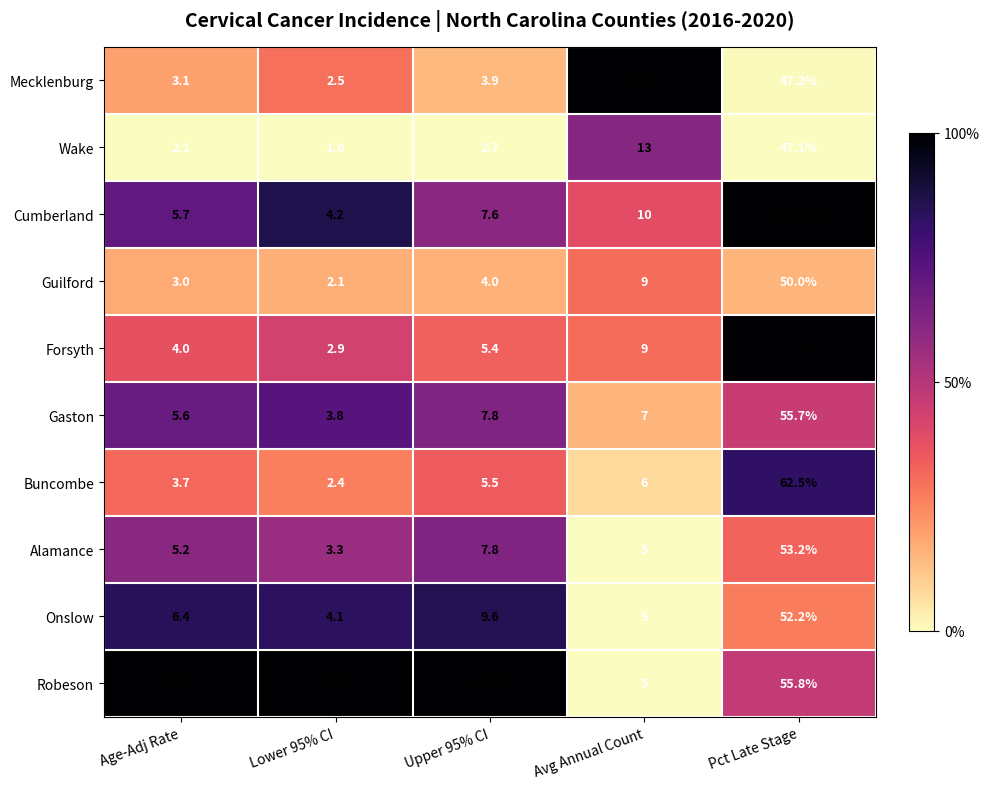

Where does the Alamance series first go above 5?

Age-Adj Rate